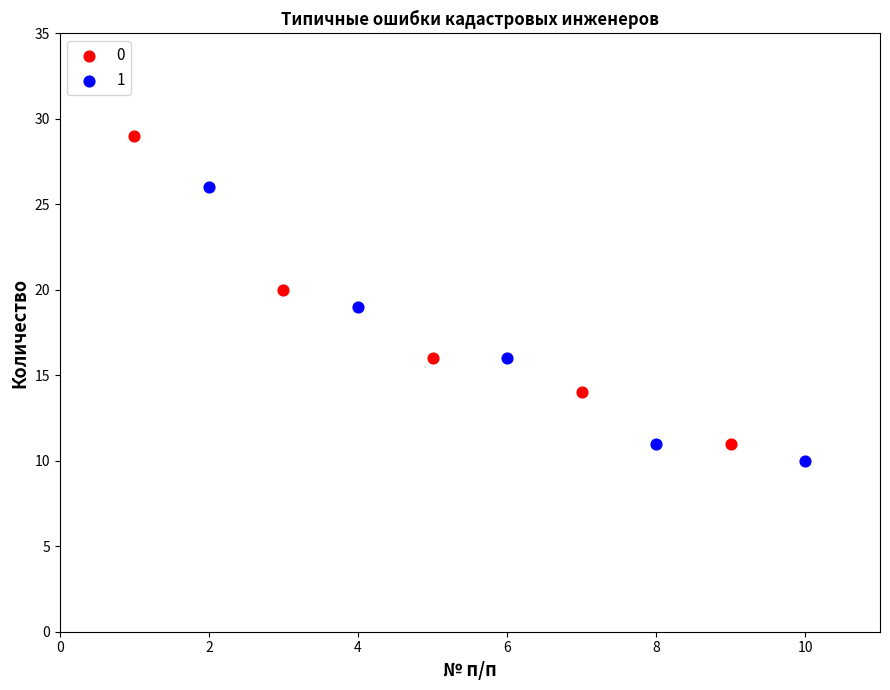

What are all the series names shown in the legend?

0, 1